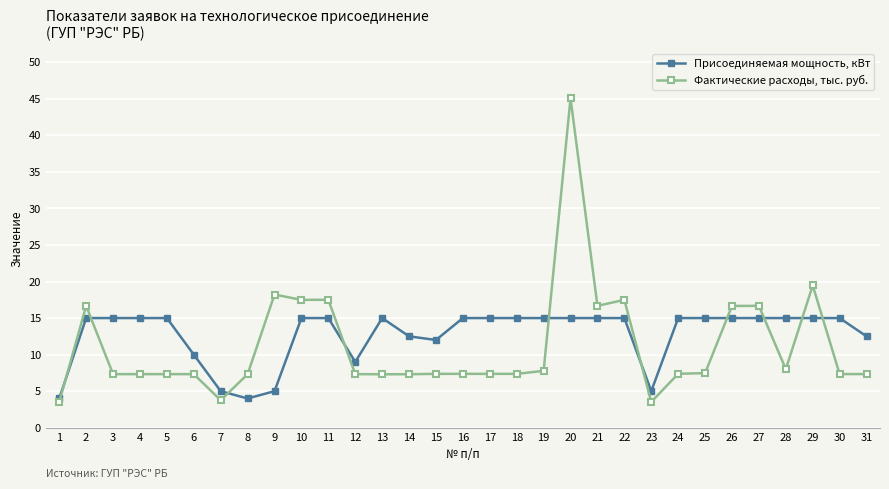

The value of Фактические расходы, тыс. руб. at 14 is 7.3. True or false?

True